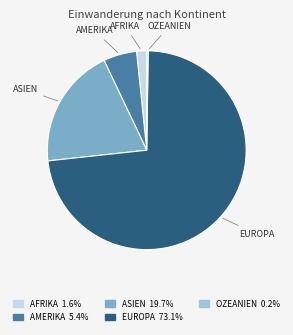

Does any single category account for the majority?

Yes